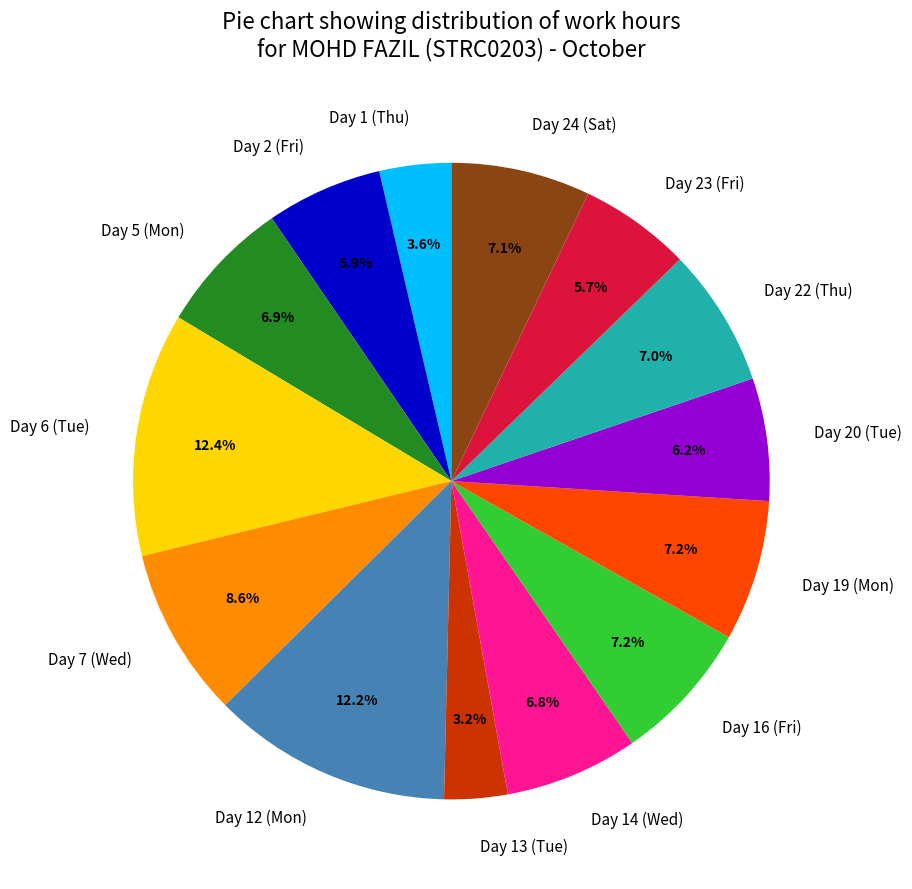

To the nearest percent, what percentage of the pie is Day 14 (Wed)?

7%